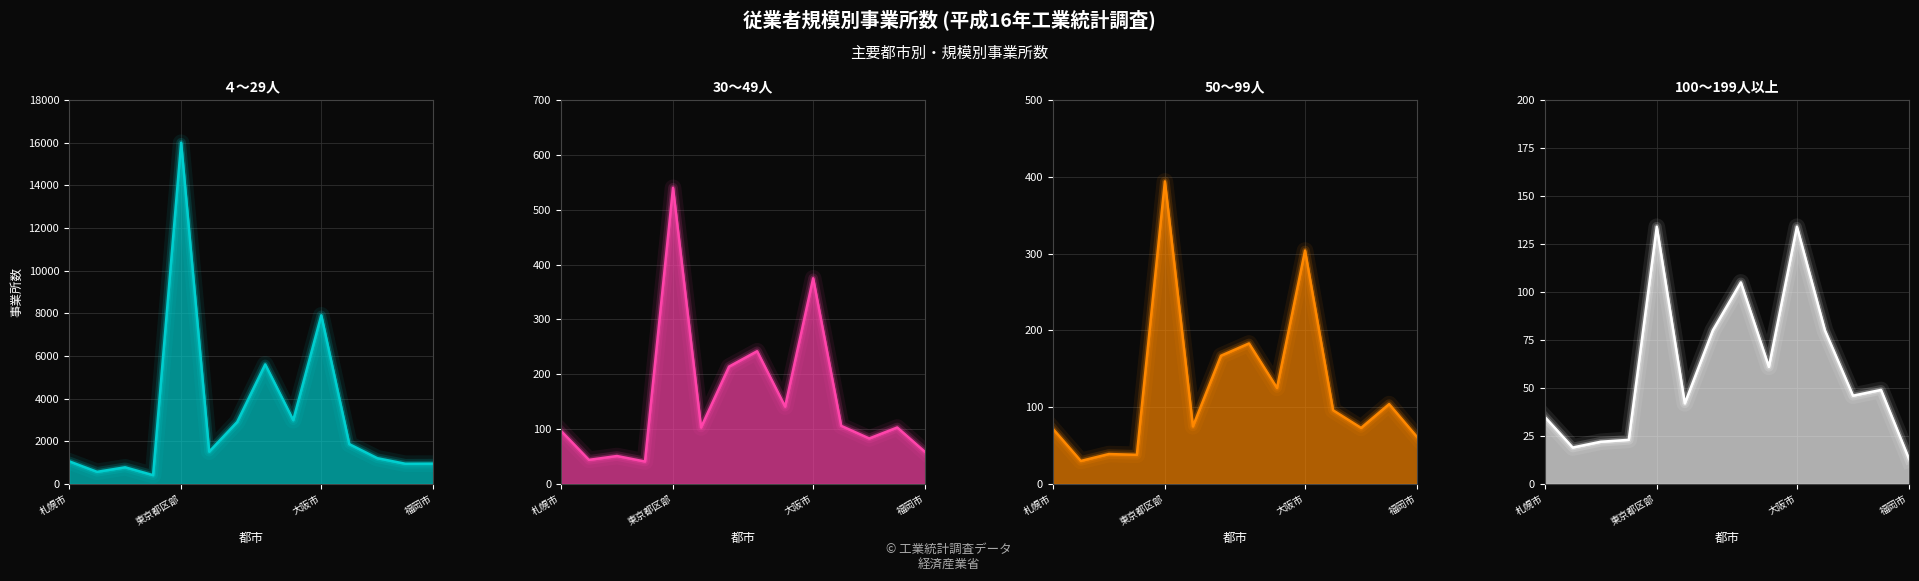

What is the total value across all series at さいたま市?

894